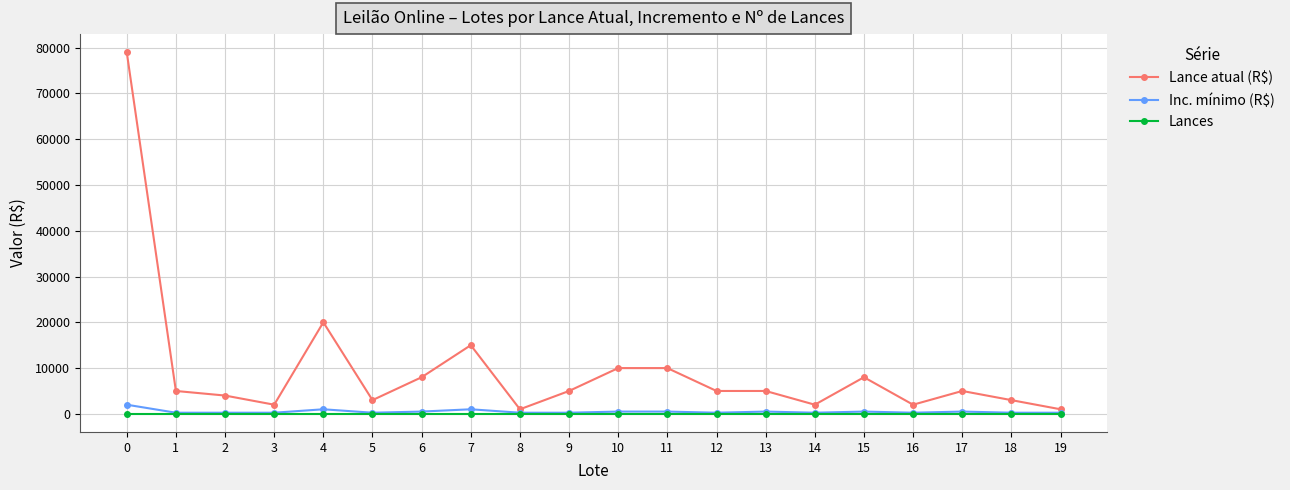

What is the highest value of the Lance atual (R$) series?

79000